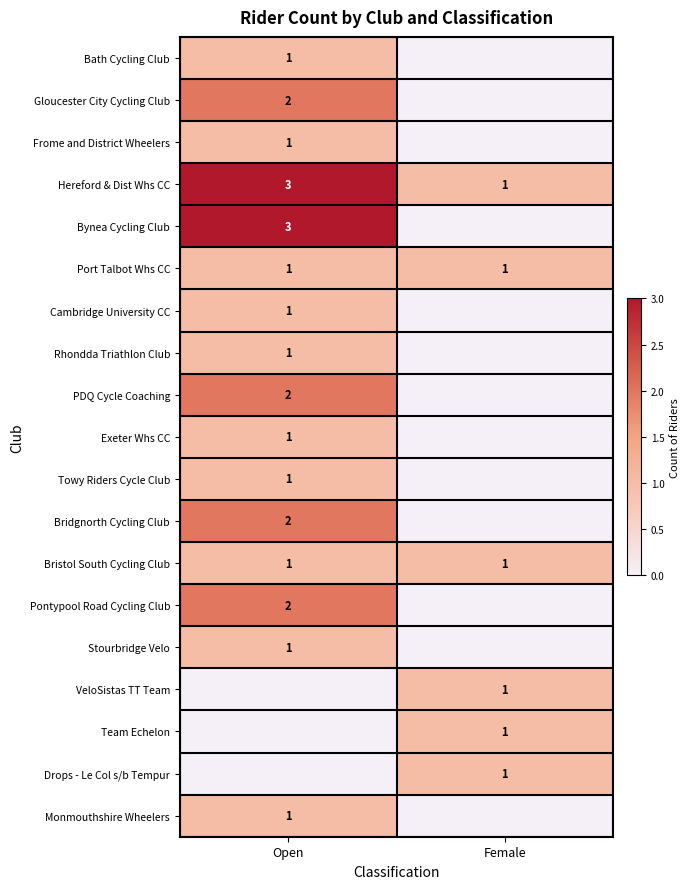

What is the maximum value shown in the chart?

3